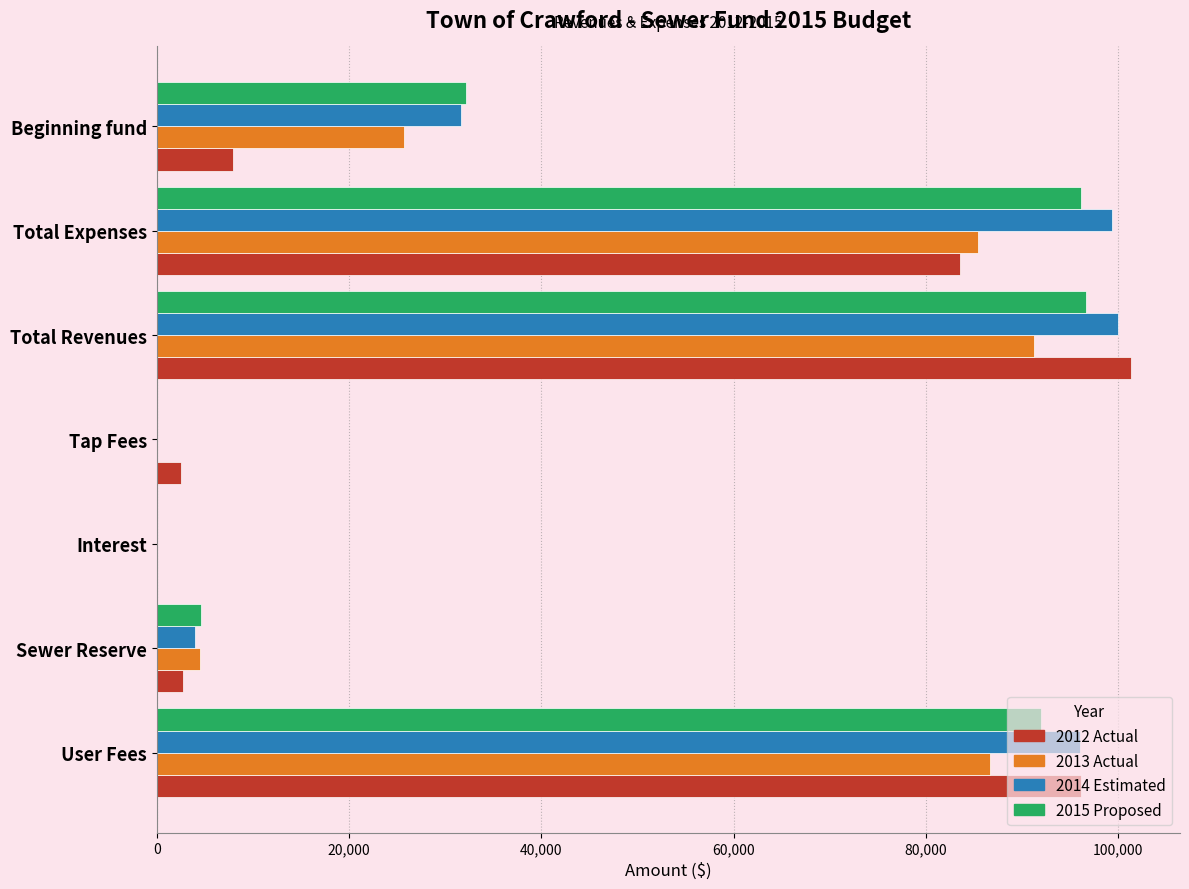

Where is 2013 Actual nearest to the value 45612?

Beginning fund